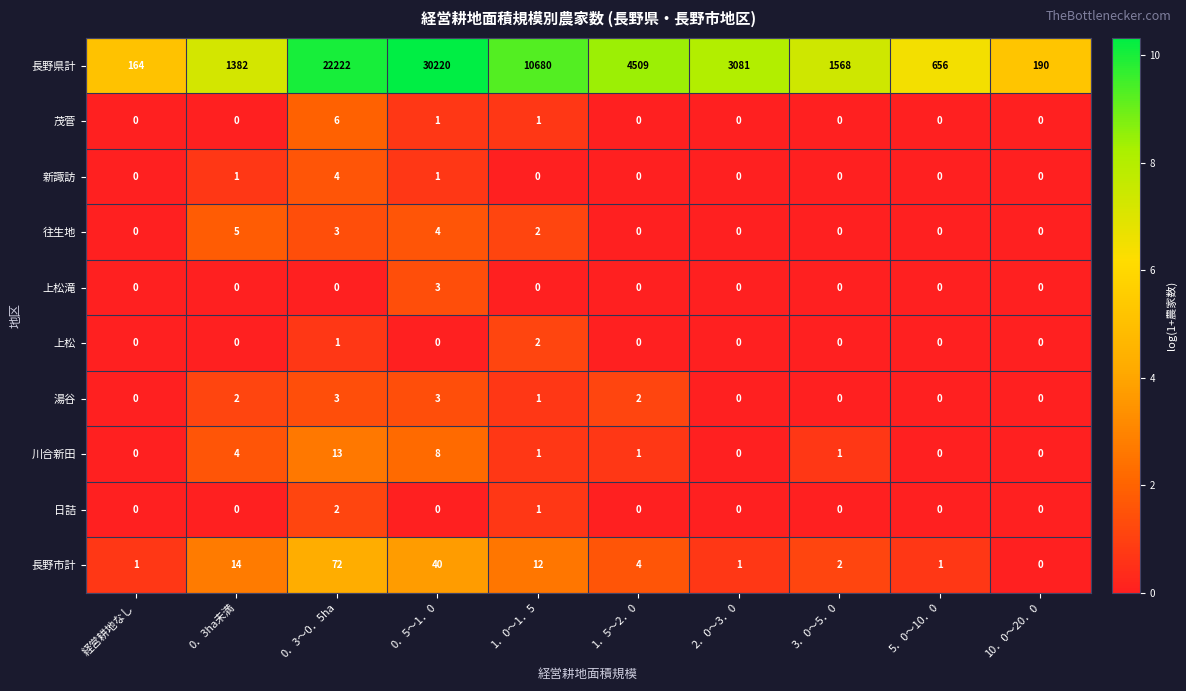

How many values in 茂菅 are above zero?

3